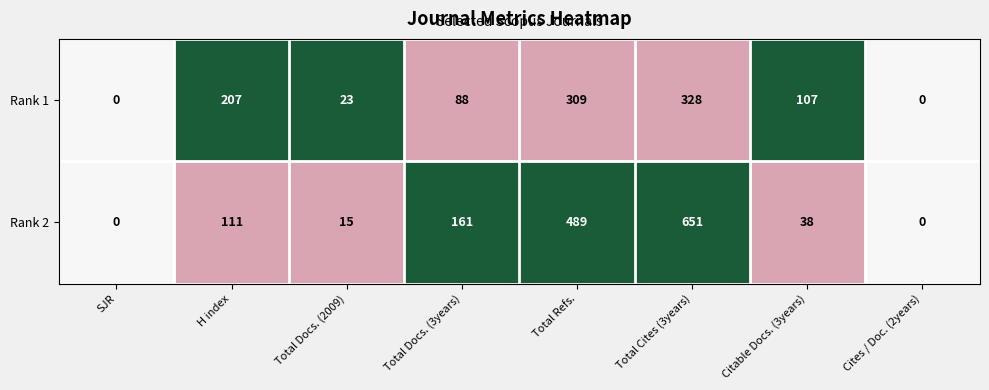

At which label does Rank 1 reach its peak?

Total Cites (3years)